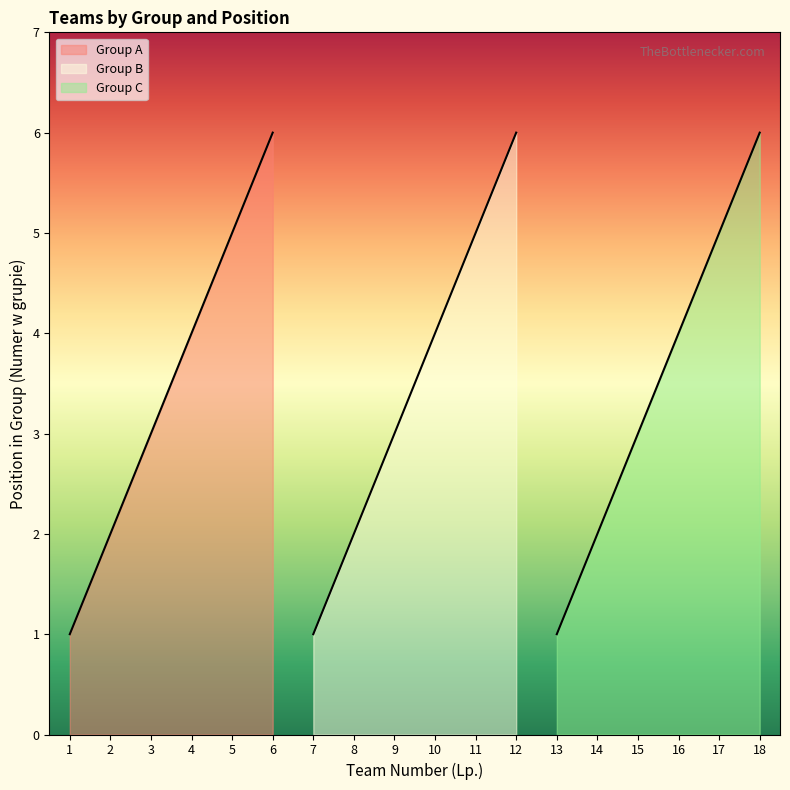

Where does the data first go above 4?

5